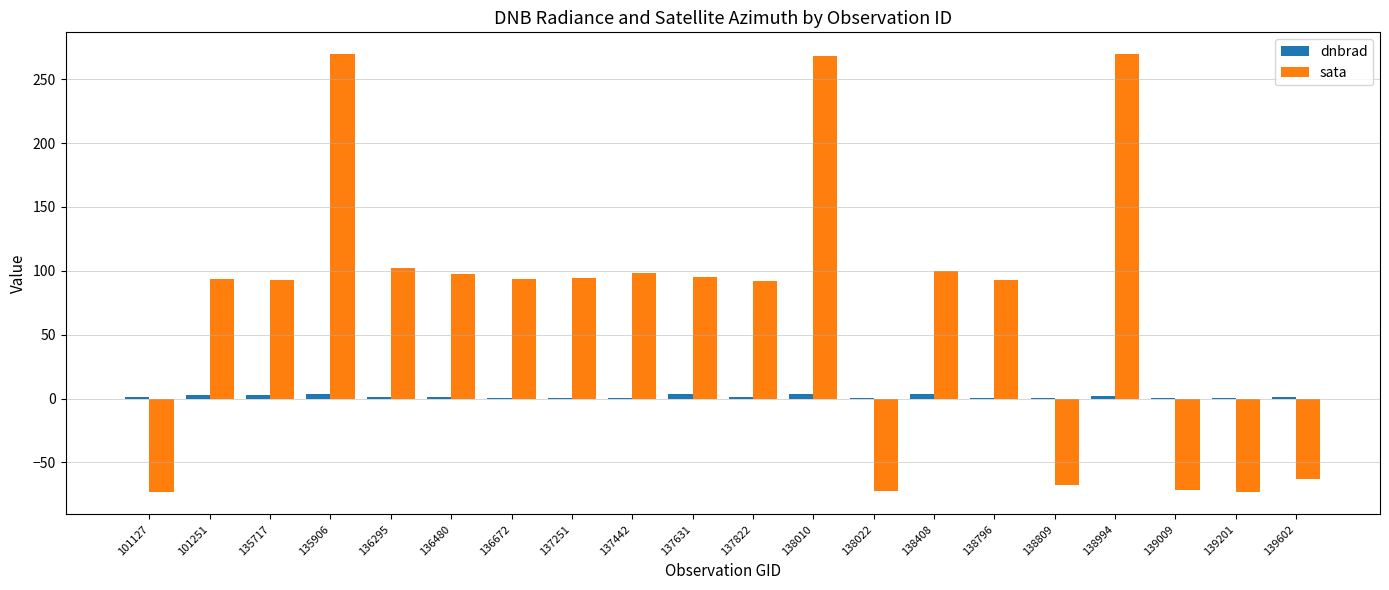

What is the maximum value shown in the chart?

269.6